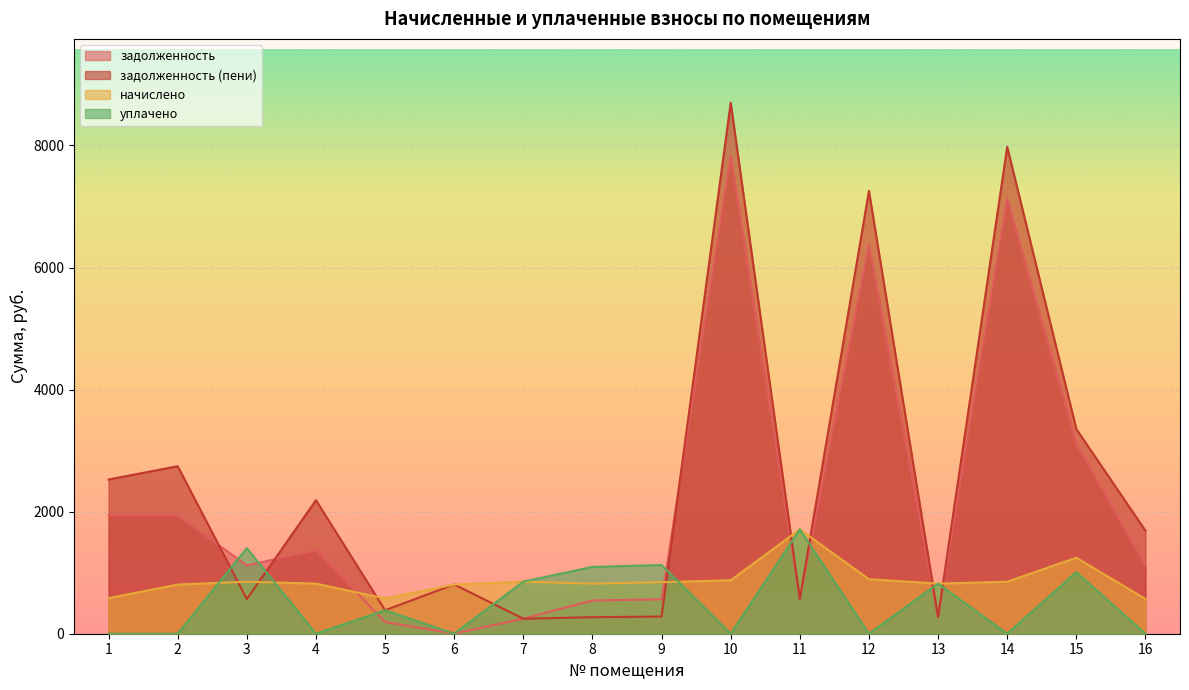

What is the difference between the maximum and minimum values in the начислено series?

1140.8